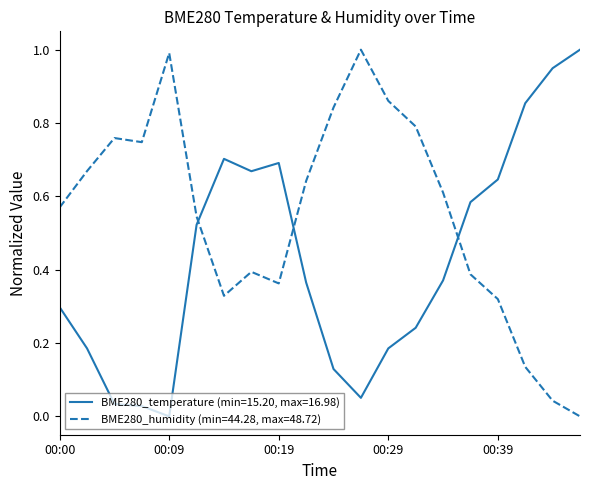

What is the difference between the maximum and minimum values in the BME280_humidity (min=44.28, max=48.72) series?

1.0